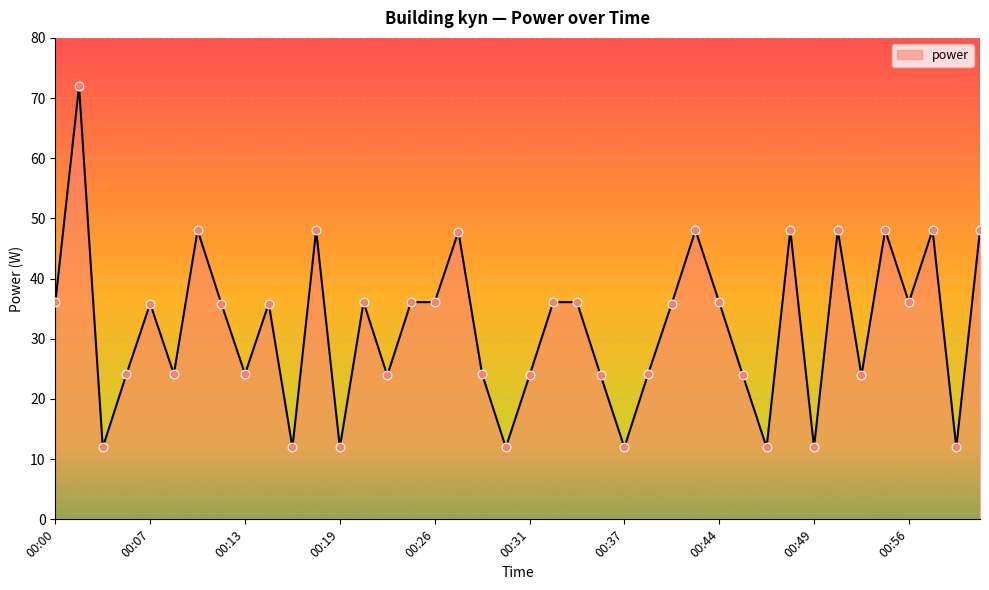

What is the difference between the maximum and minimum values?

60.0